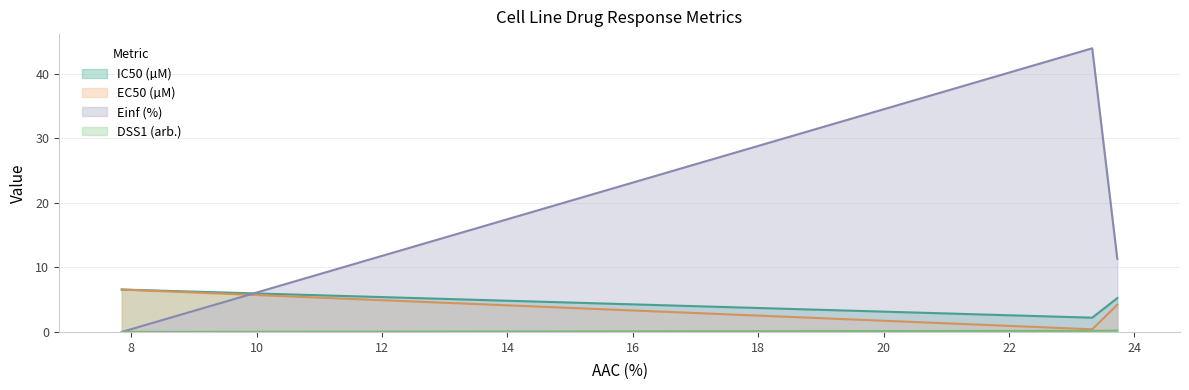

Count the number of data series in this chart.

4